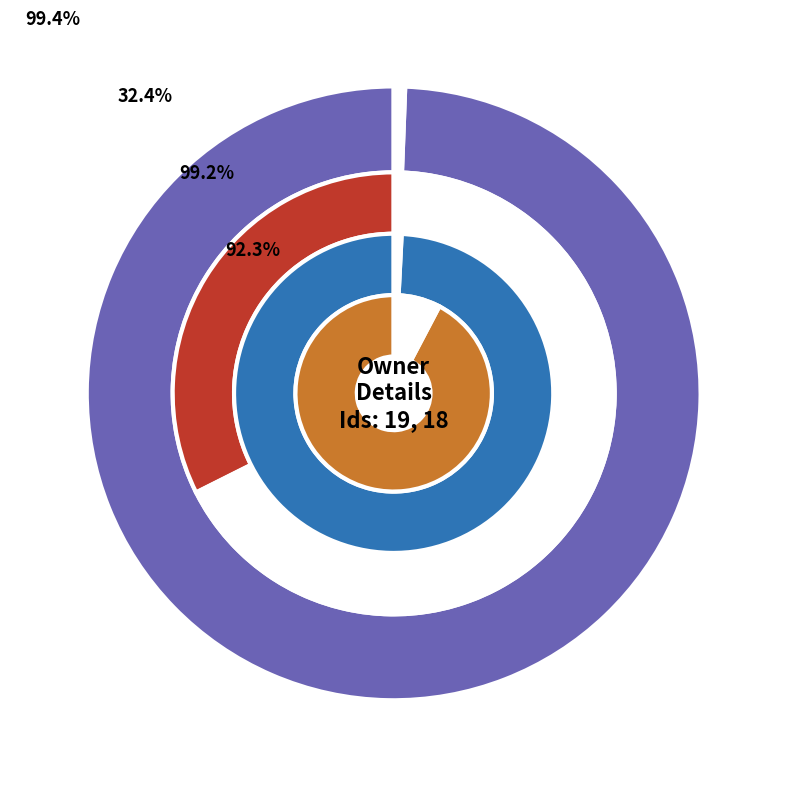

True or false: 19 accounts for 51% of the total.

True